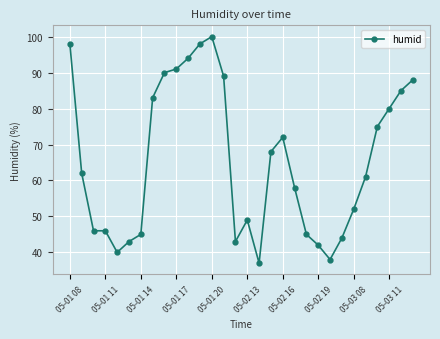

How many data points are less than 62?

15